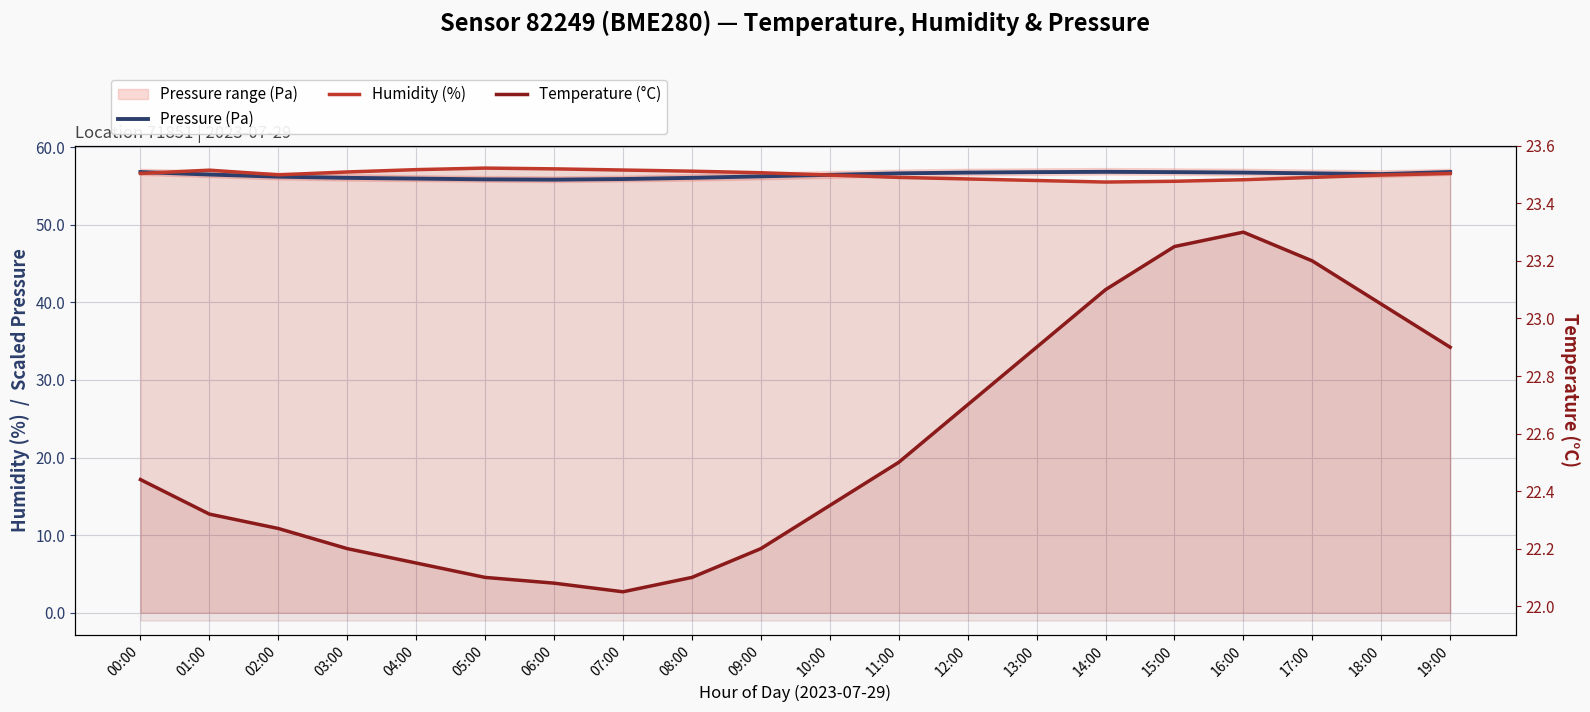

The Pressure (Pa) series shows 77.9 at 03:00. True or false?

False